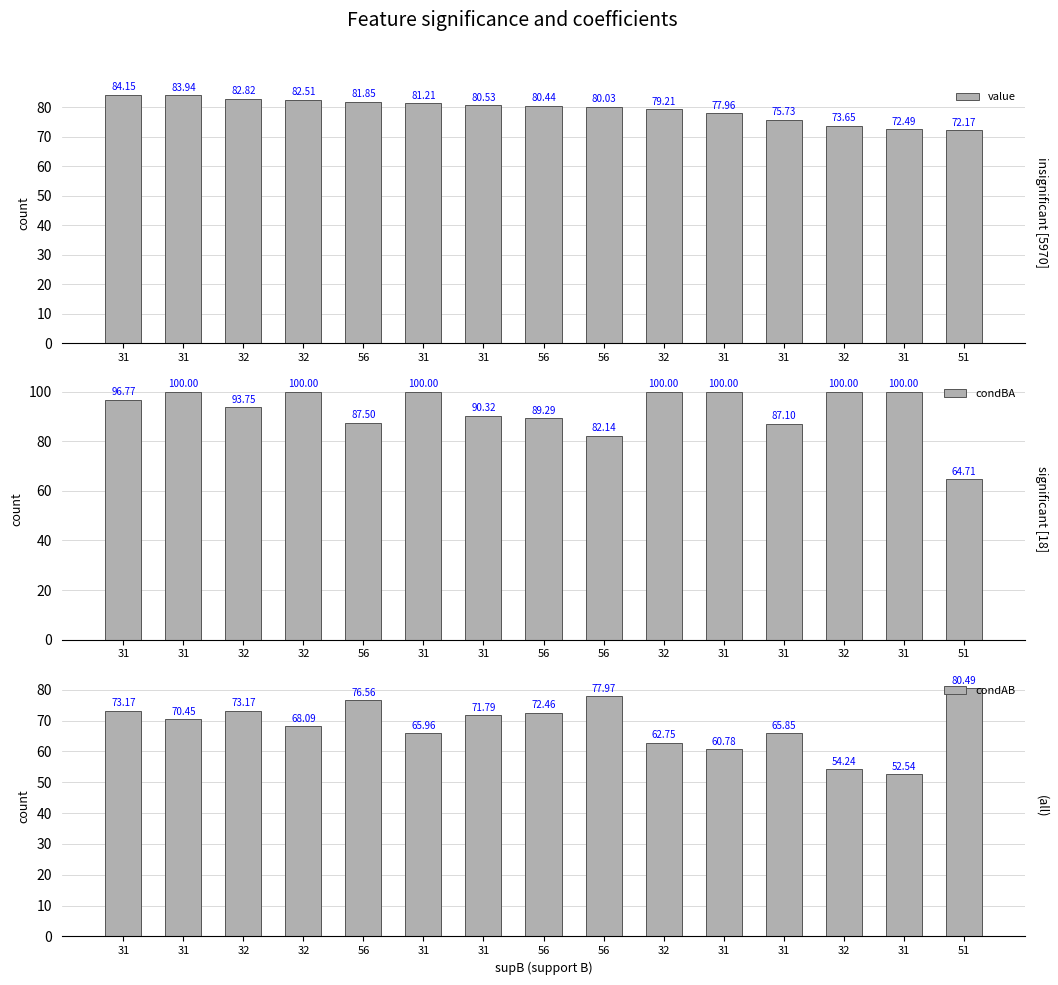

List the labels in order of condBA value, largest first.

31, 32, 31, 32, 31, 32, 31, 31, 32, 31, 56, 56, 31, 56, 51